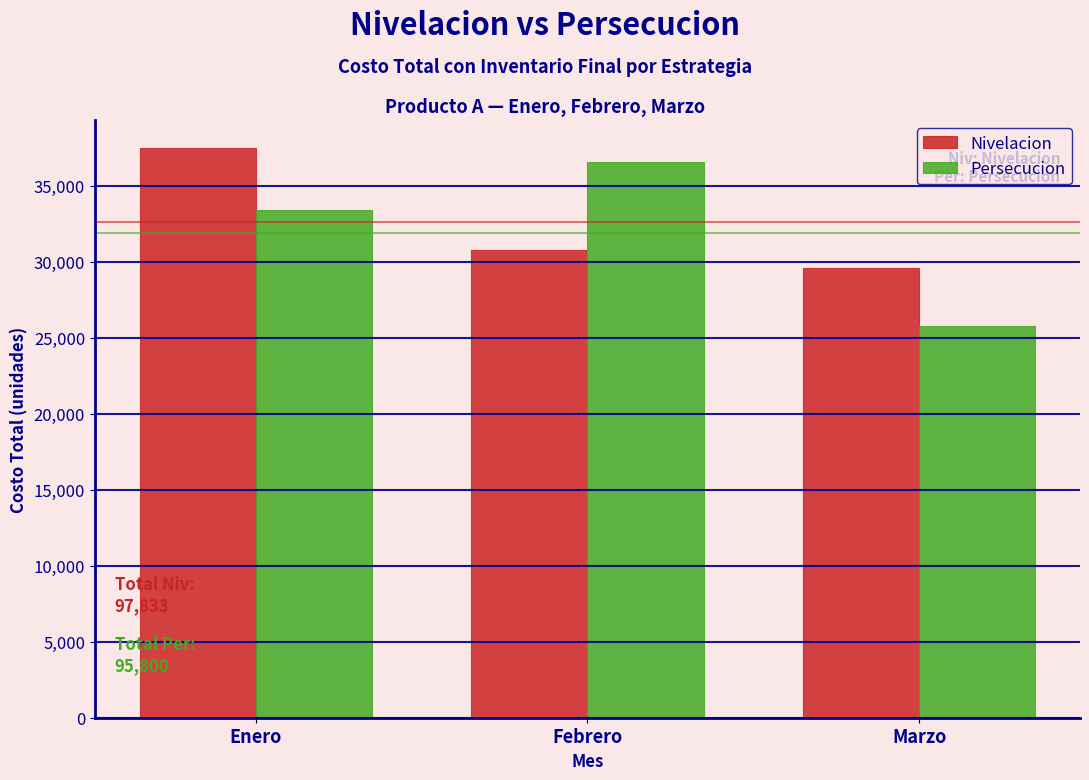

Reading right to left, transcribe all the data shown in this chart.

Nivelacion: 29566.7	30800.0	37466.7
Persecucion: 25800.0	36600.0	33400.0